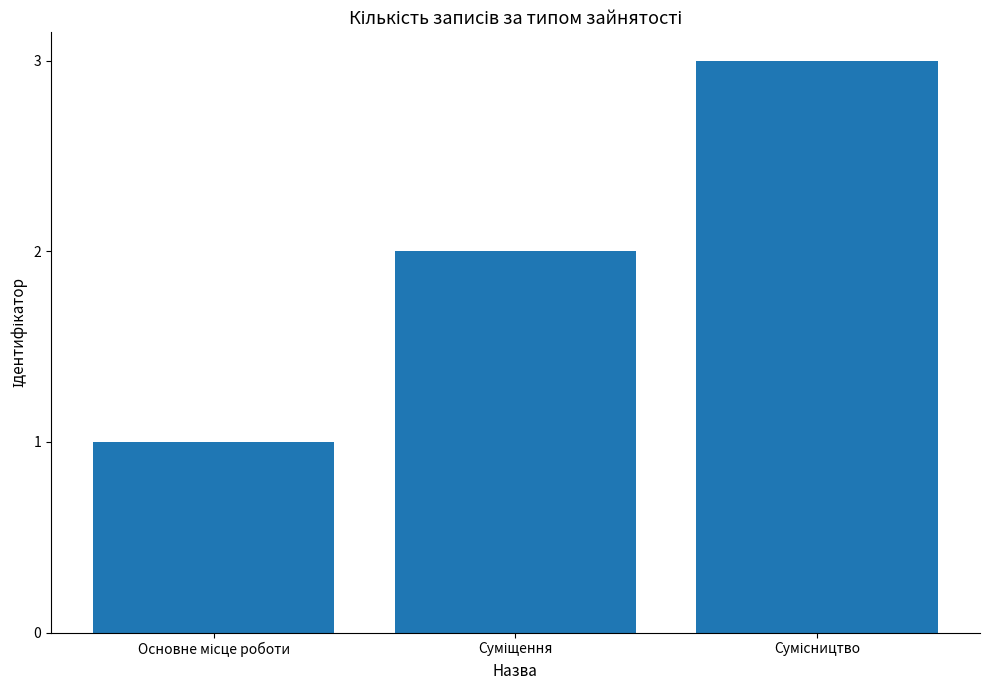

What is the maximum value shown in the chart?

3